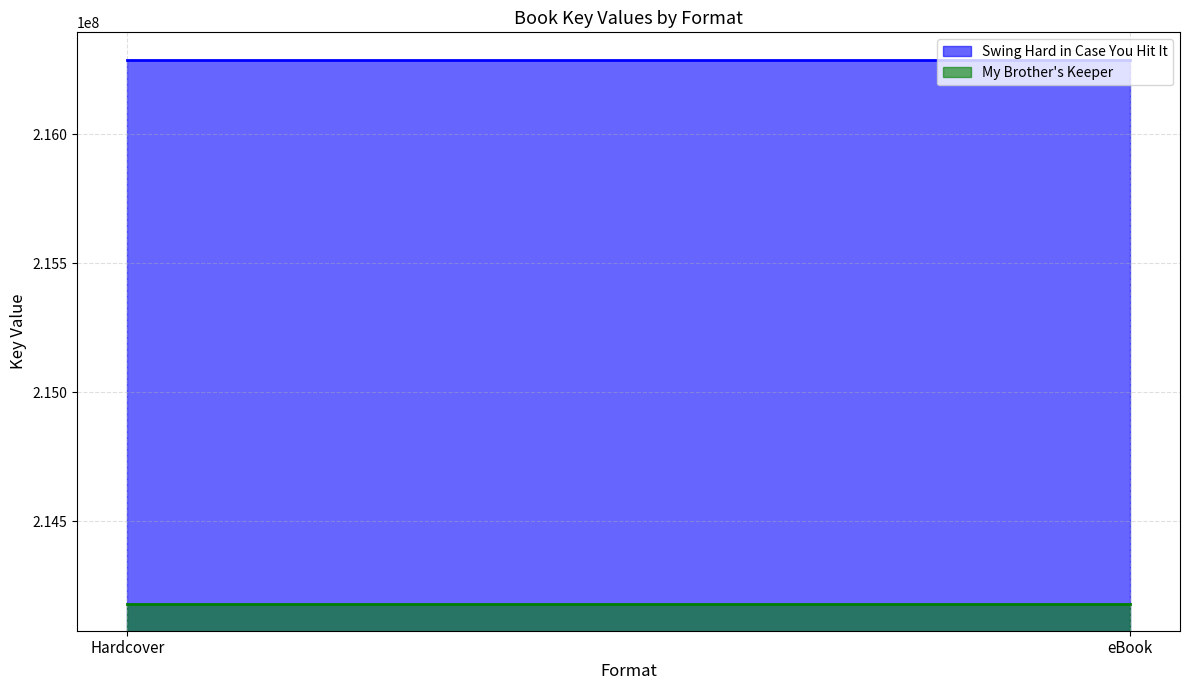

At which category does the chart reach its peak across all series?

Hardcover